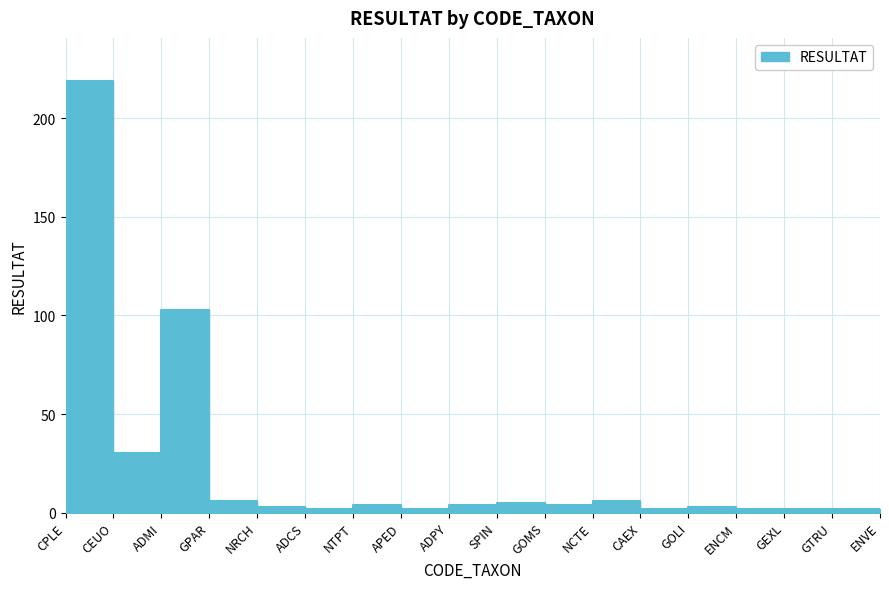

Count the number of categories in the chart.

18